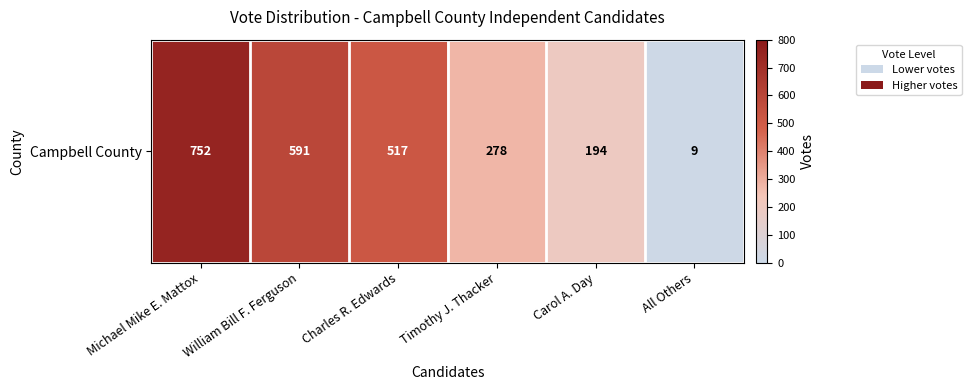

True or false: the data shows 349 at Carol A. Day.

False